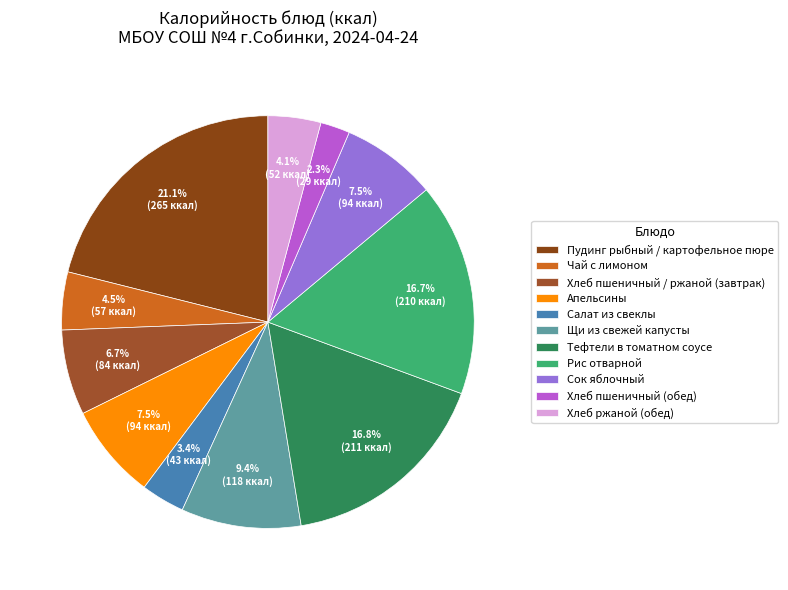

Count the number of slices in the pie.

11